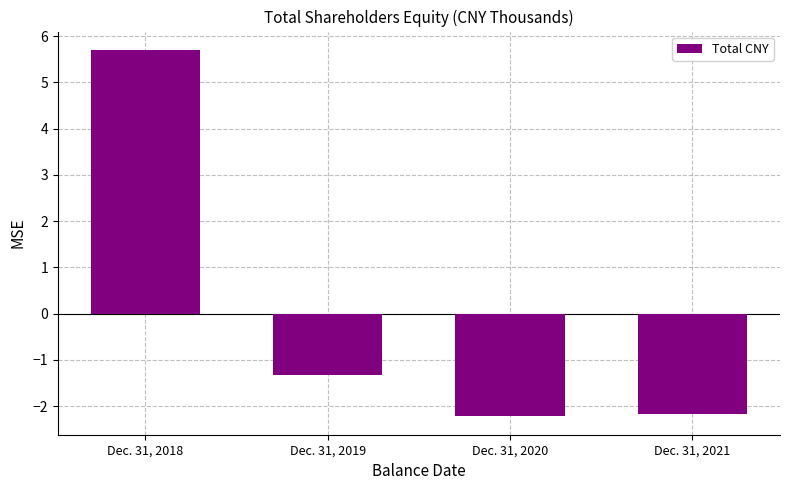

List the labels in order of value, largest first.

Dec. 31, 2018, Dec. 31, 2019, Dec. 31, 2021, Dec. 31, 2020